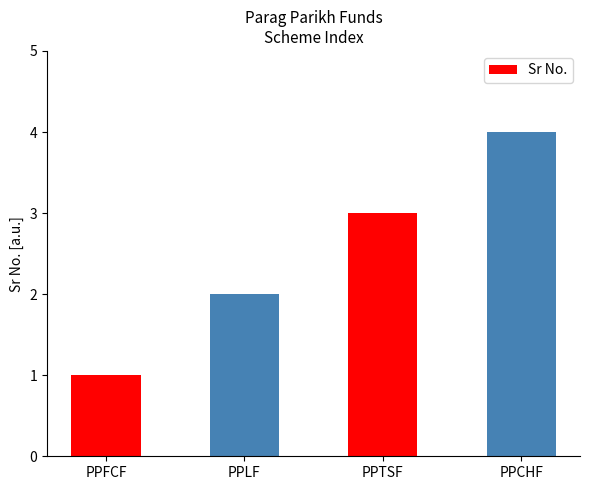

The value at PPTSF is 5. True or false?

False